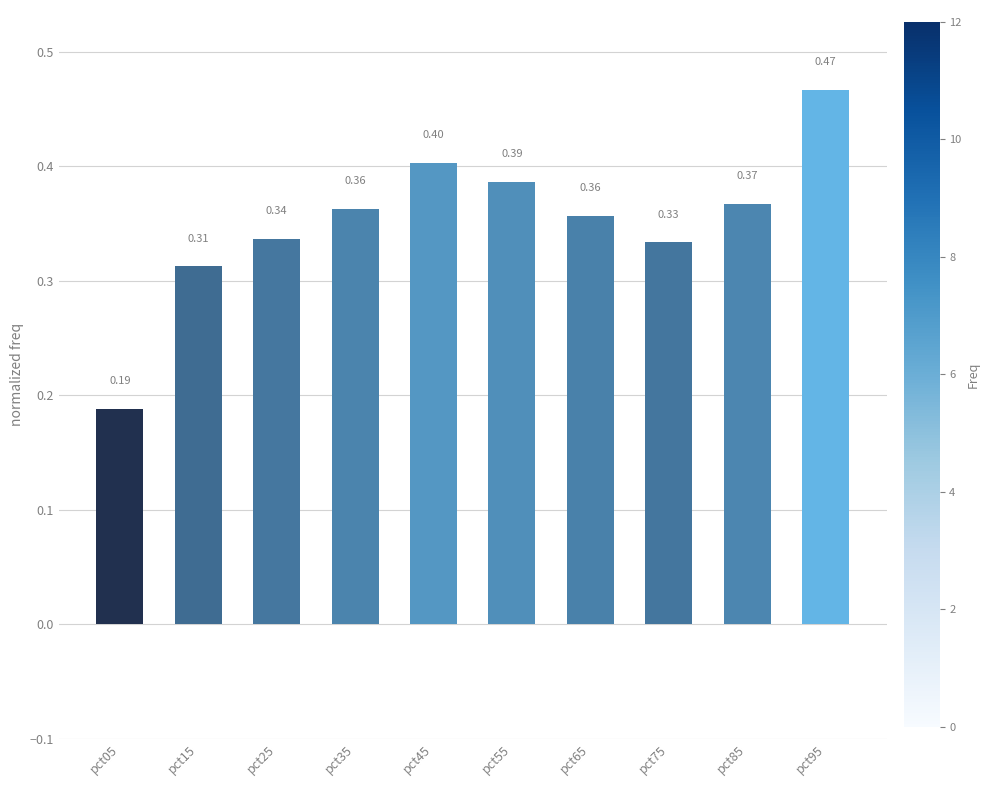

Does the chart contain any negative values?

No